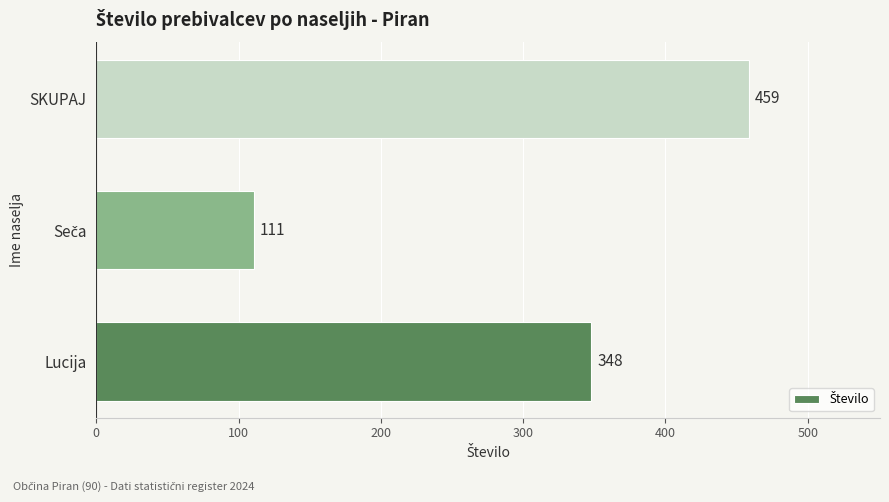

Reading bottom to top, list all the values displayed in this chart.

348	111	459